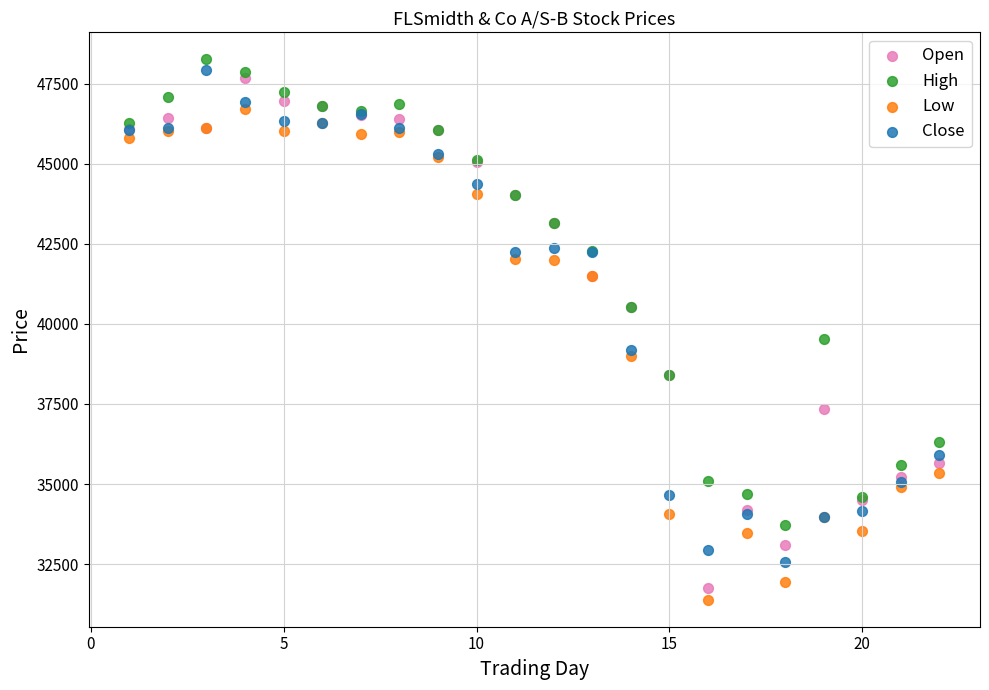

Across all series, what Y value is closest to 39823?

39526